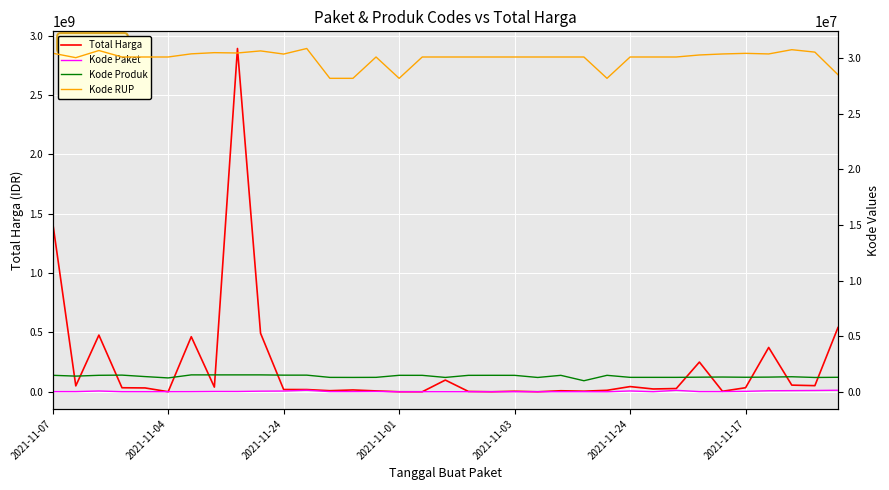

True or false: Total Harga and Kode Paket intersect in this chart.

False